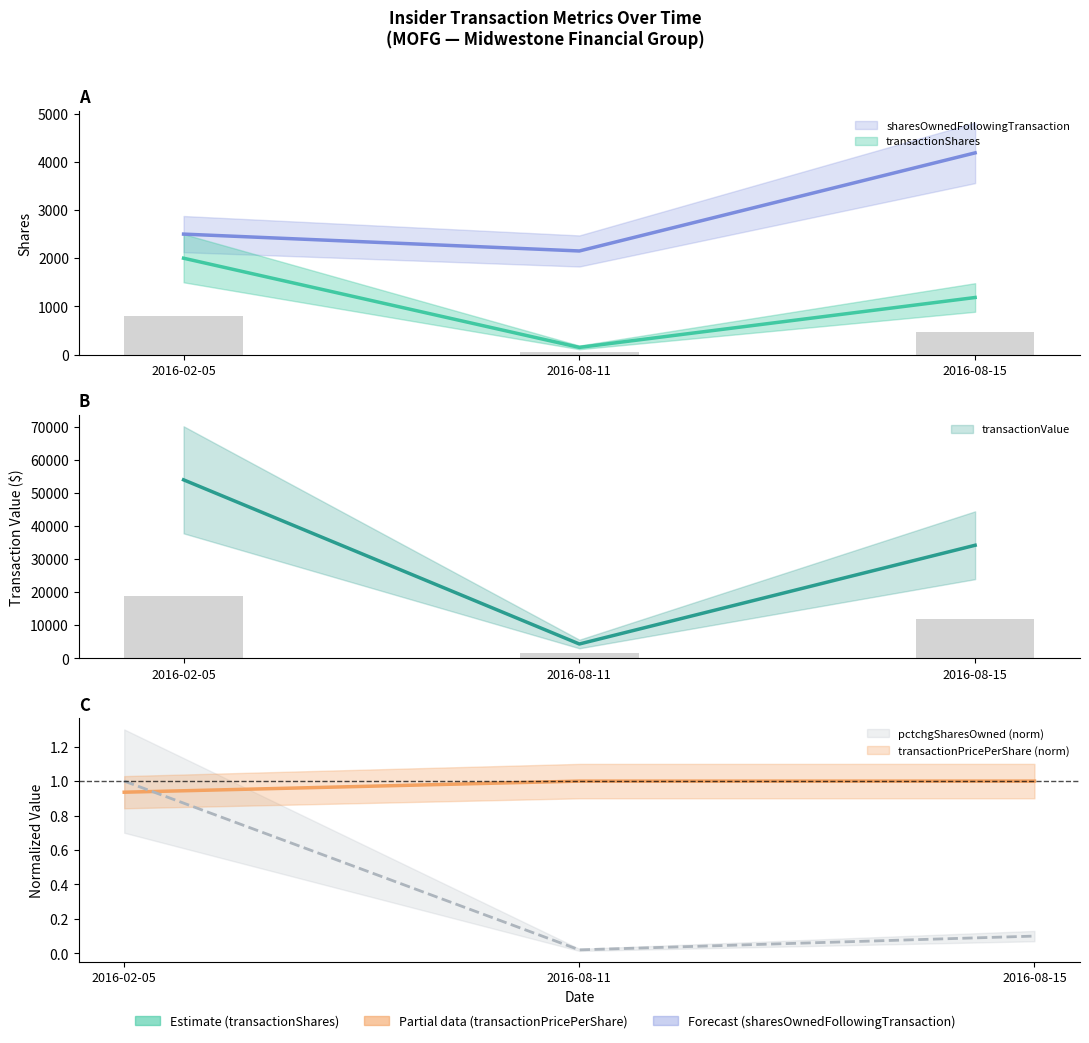

What is the difference between the maximum and second lowest values in the transactionValue series?

19780.0